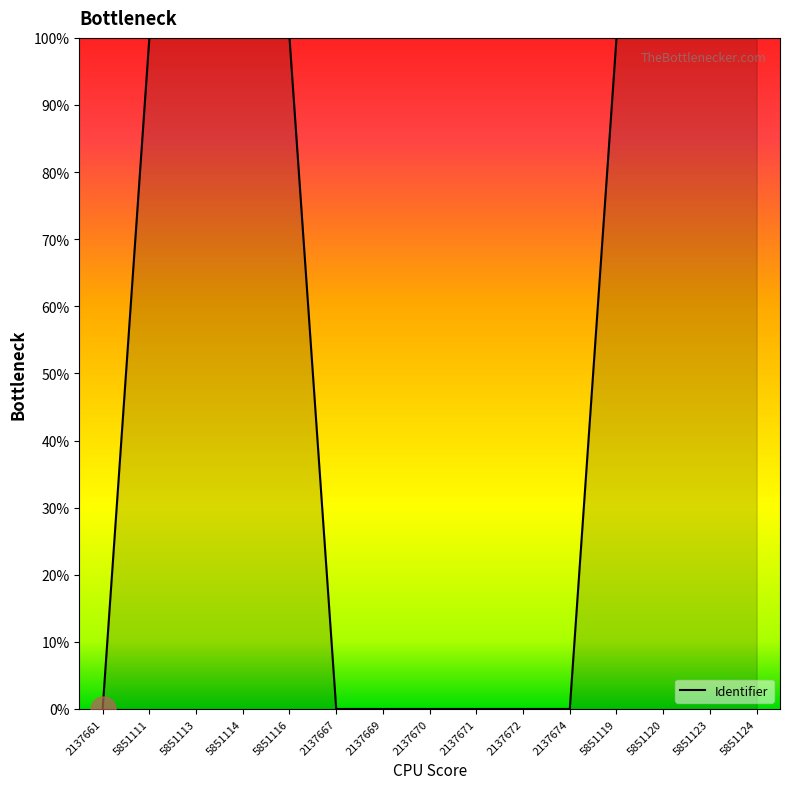

What position from the right is 5851114?

12